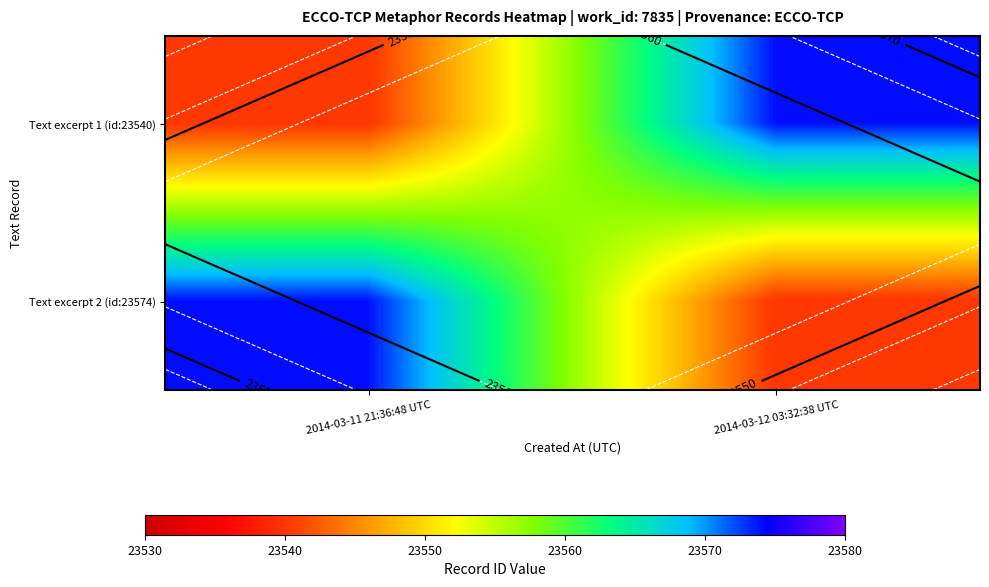

Which series has the widest spread of values?

Text excerpt 1 (id:23540)